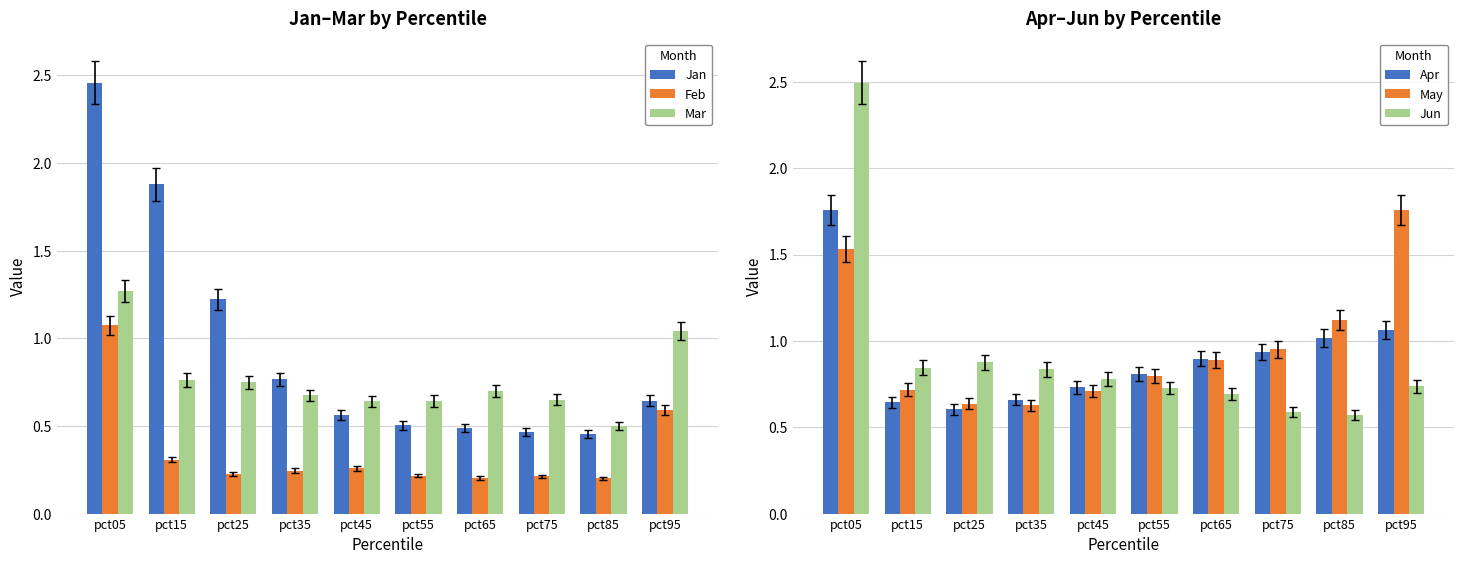

What is the greatest value displayed?

2.5